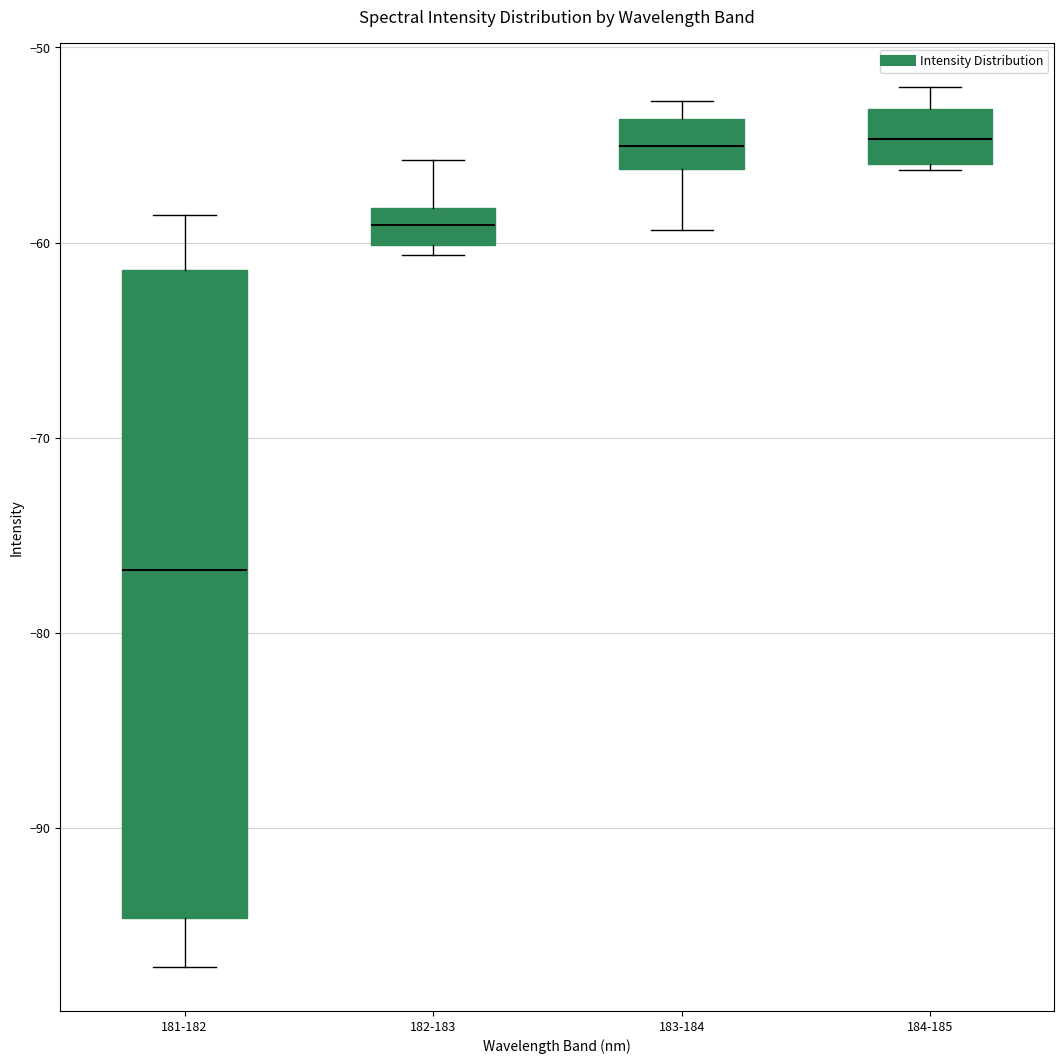

Which box has the lowest median line?

181-182